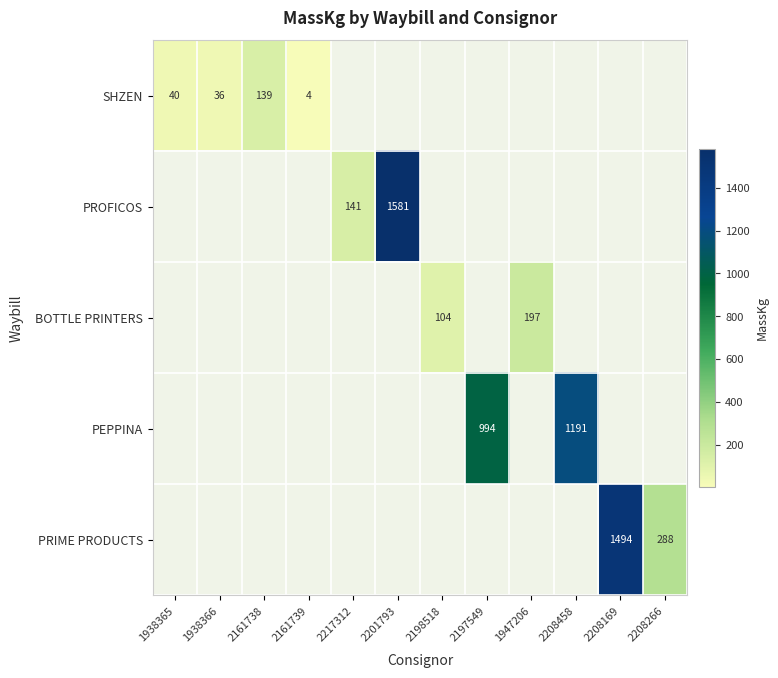

Is it true that SHZEN equals 139 at 2161738?

True